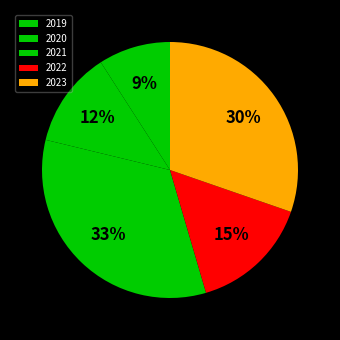

To the nearest percent, what portion does 2020 represent?

12%